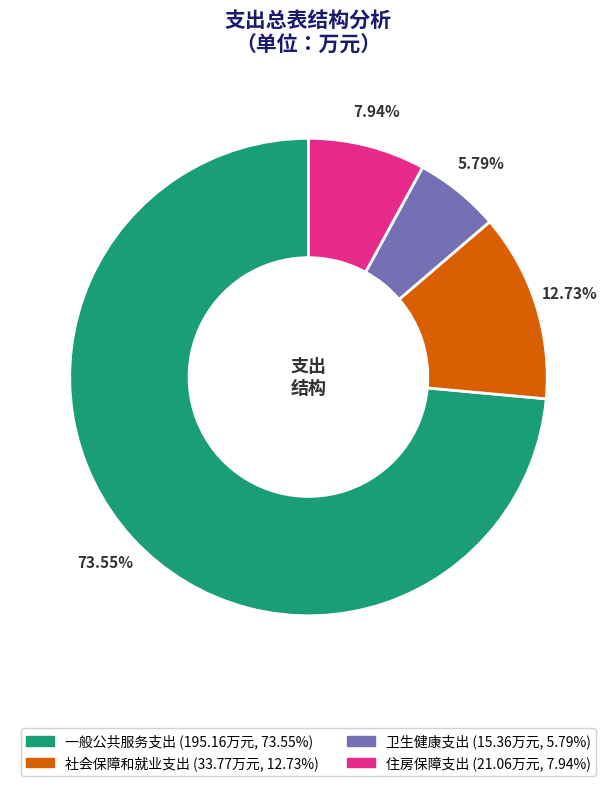

Approximately how many times larger is the value at 卫生健康支出 compared to 社会保障和就业支出?

0.5